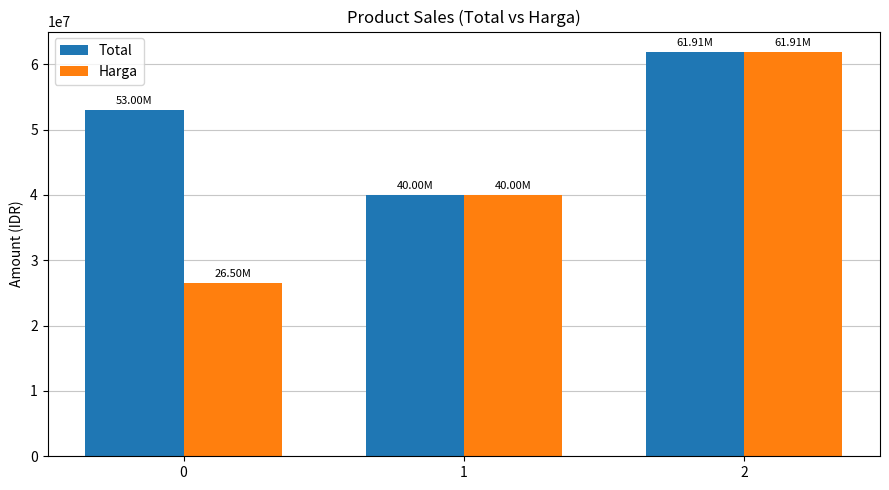

What is the sum of all Total values?

154910250